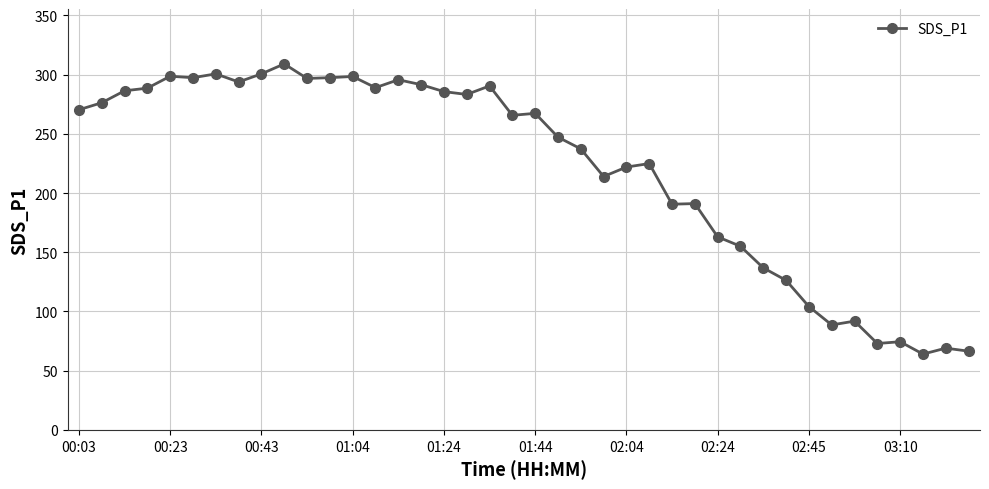

What is the minimum value shown in the chart?

64.0